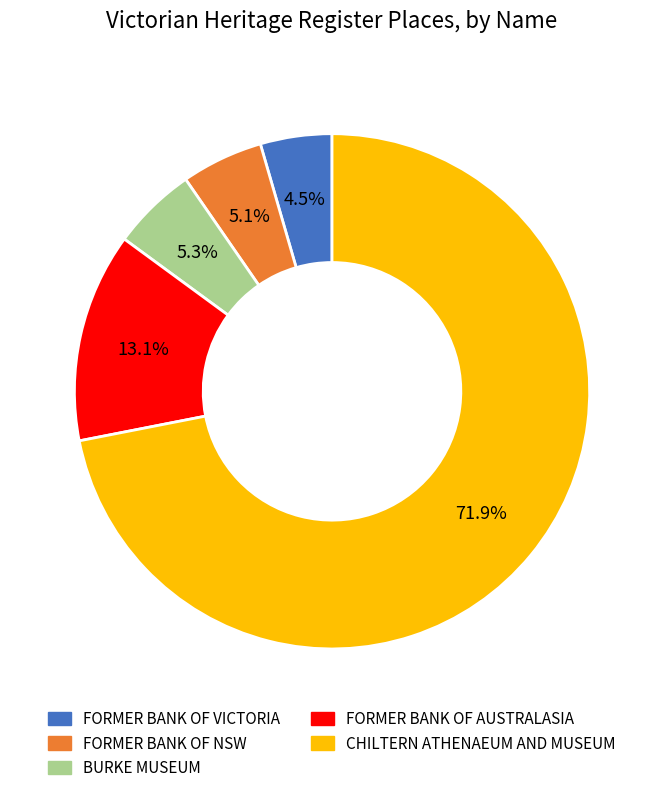

What is the ratio of the value at FORMER BANK OF NSW to the value at FORMER BANK OF AUSTRALASIA?

0.4